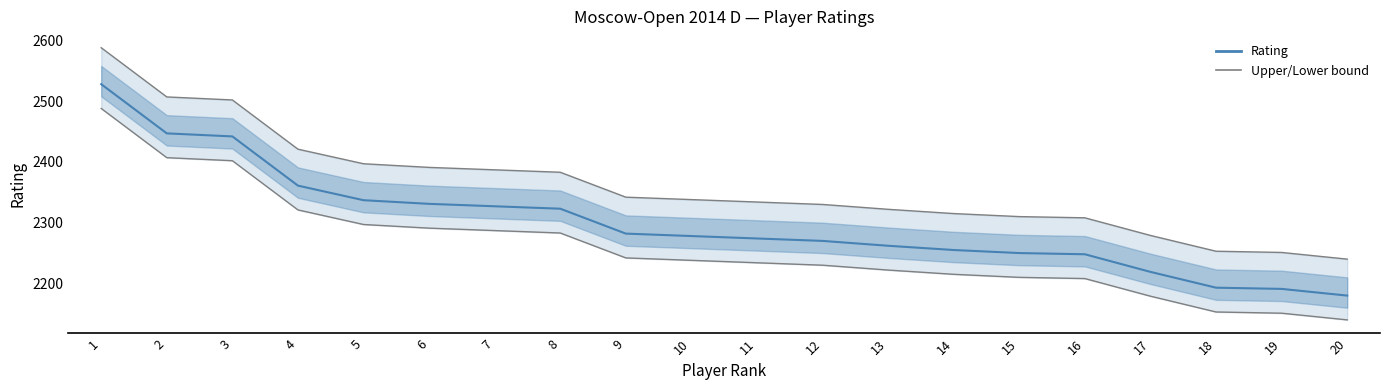

What is the smallest value displayed?

2140